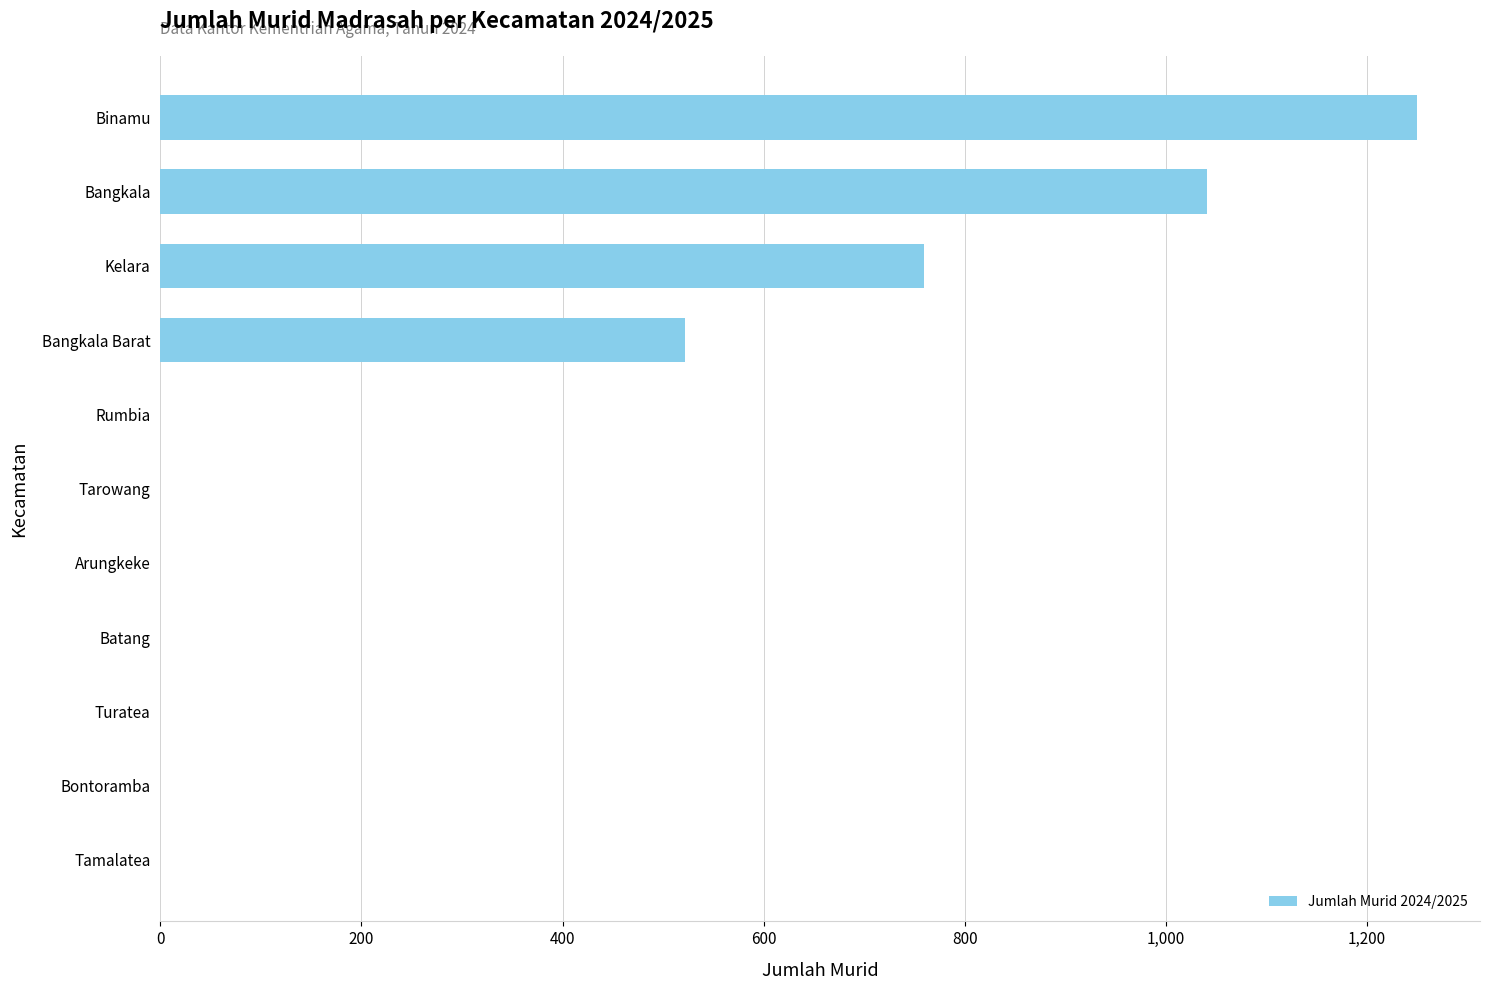

Is it true that the value at Tamalatea is 0?

True